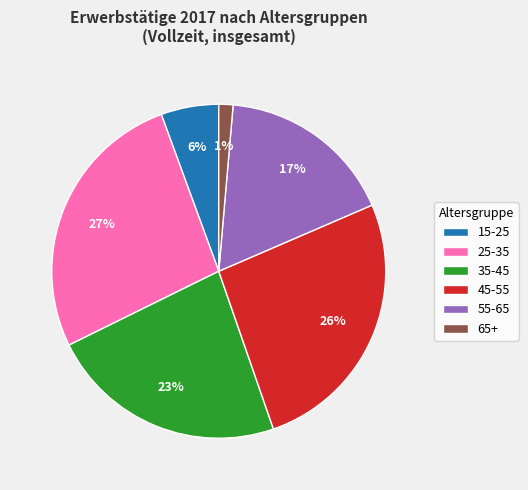

To the nearest percent, what percentage of the pie is 55-65?

17%